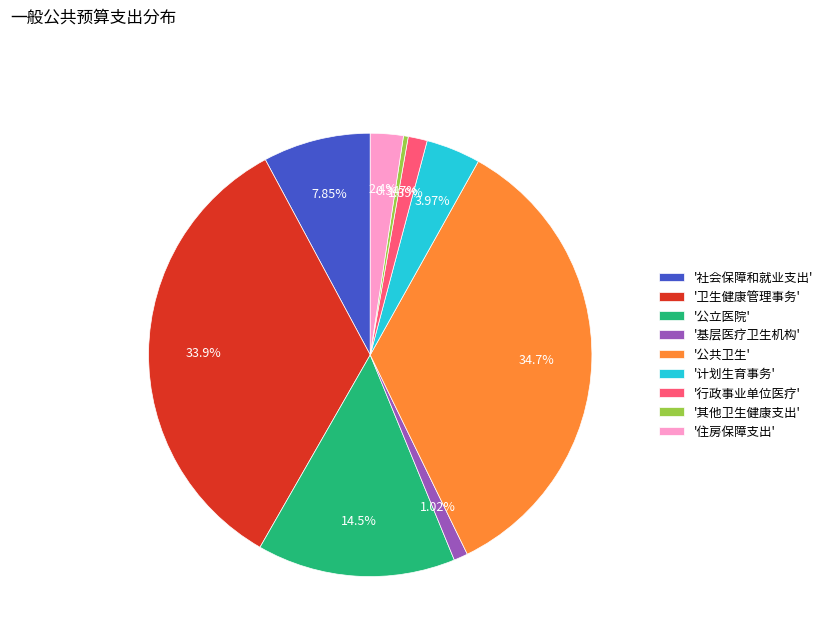

Does any single category account for the majority?

No